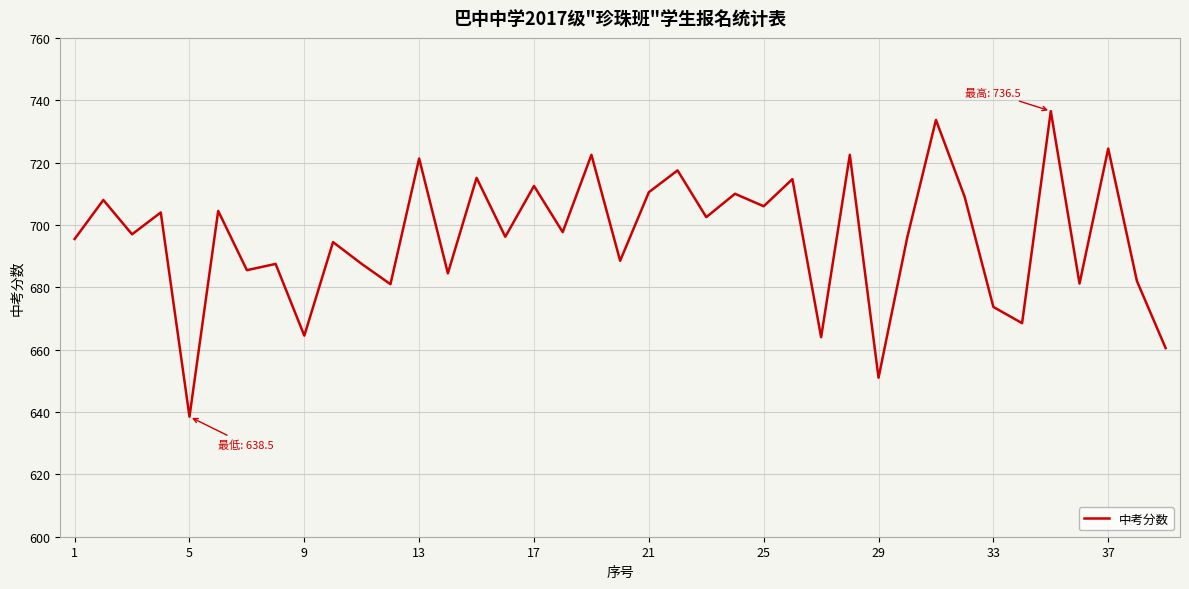

What is the maximum value shown in the chart?

736.5